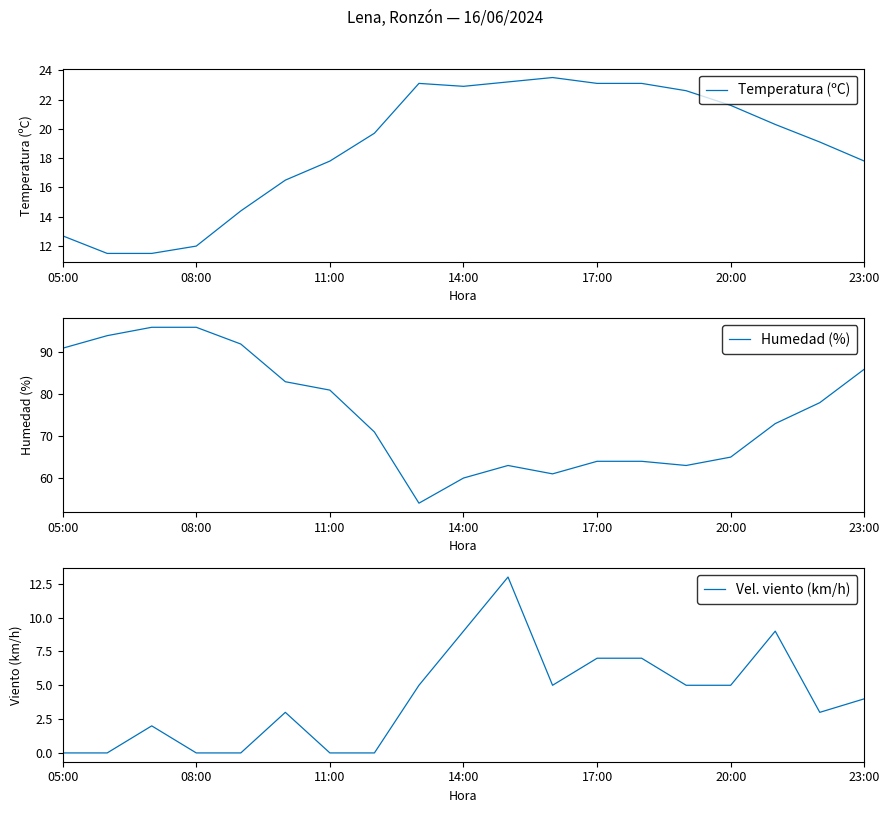

Rank the series by their average value, from lowest to highest.

Vel. viento (km/h), Temperatura (ºC), Humedad (%)